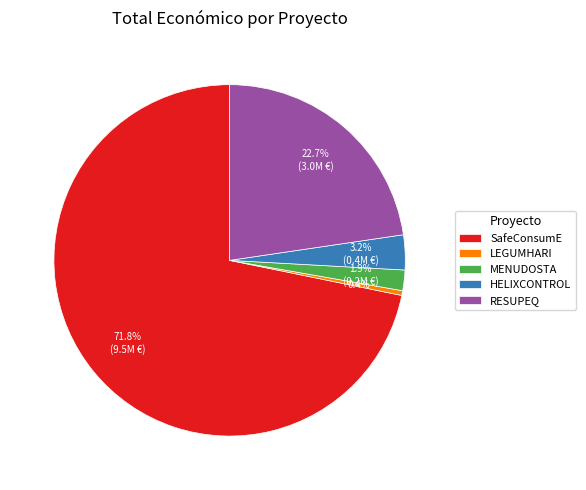

Which slice represents more than half of the pie?

SafeConsumE